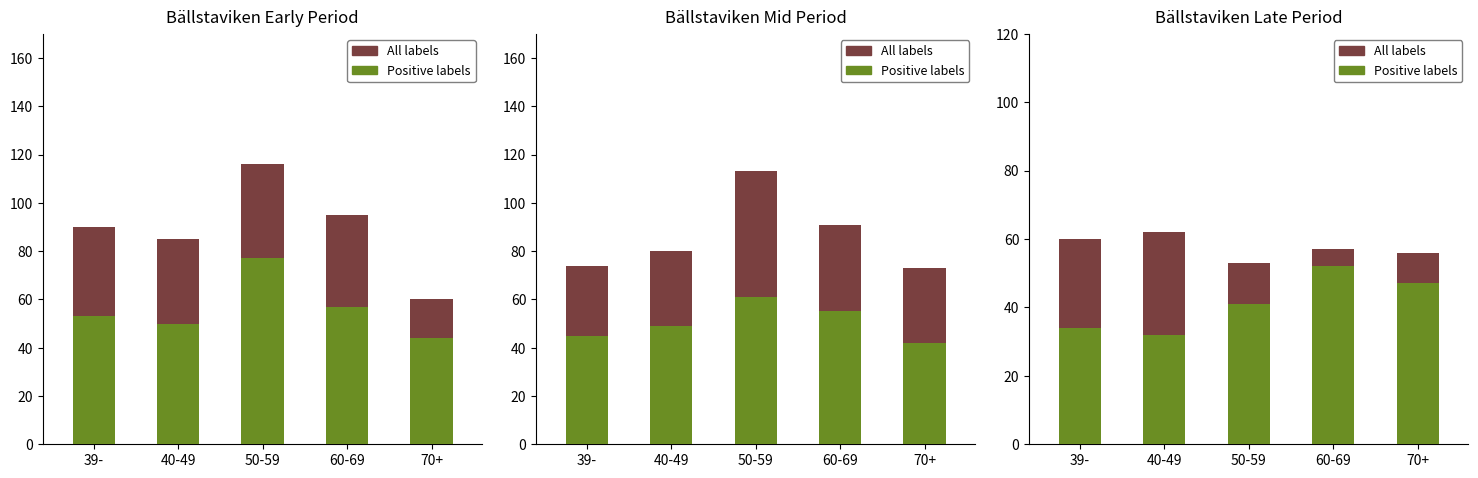

Which series changed the most between 39- and 50-59?

All labels